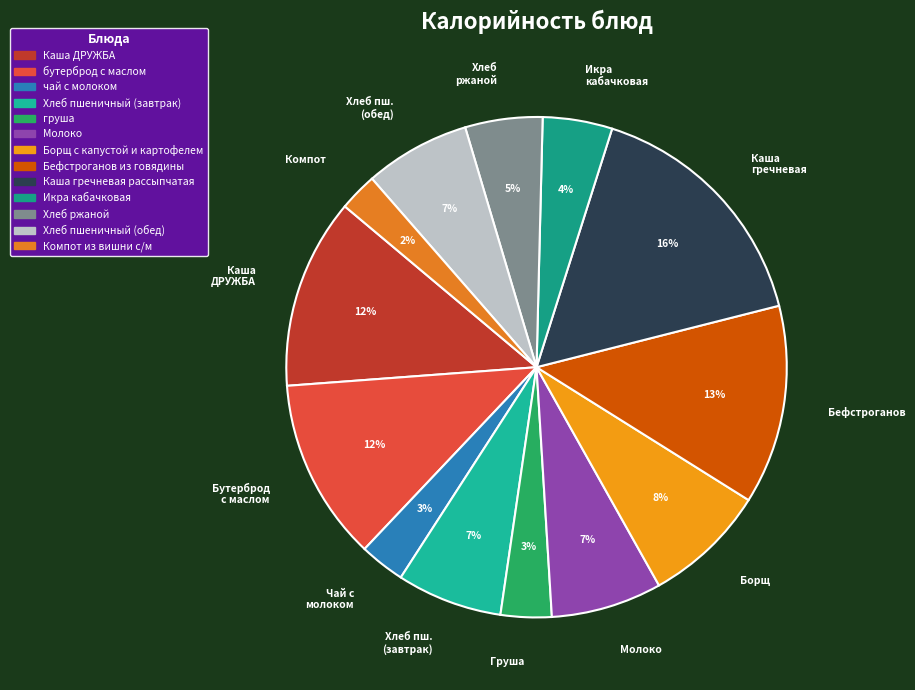

Combined, do Хлеб ржаной and Груша account for over 50%?

No